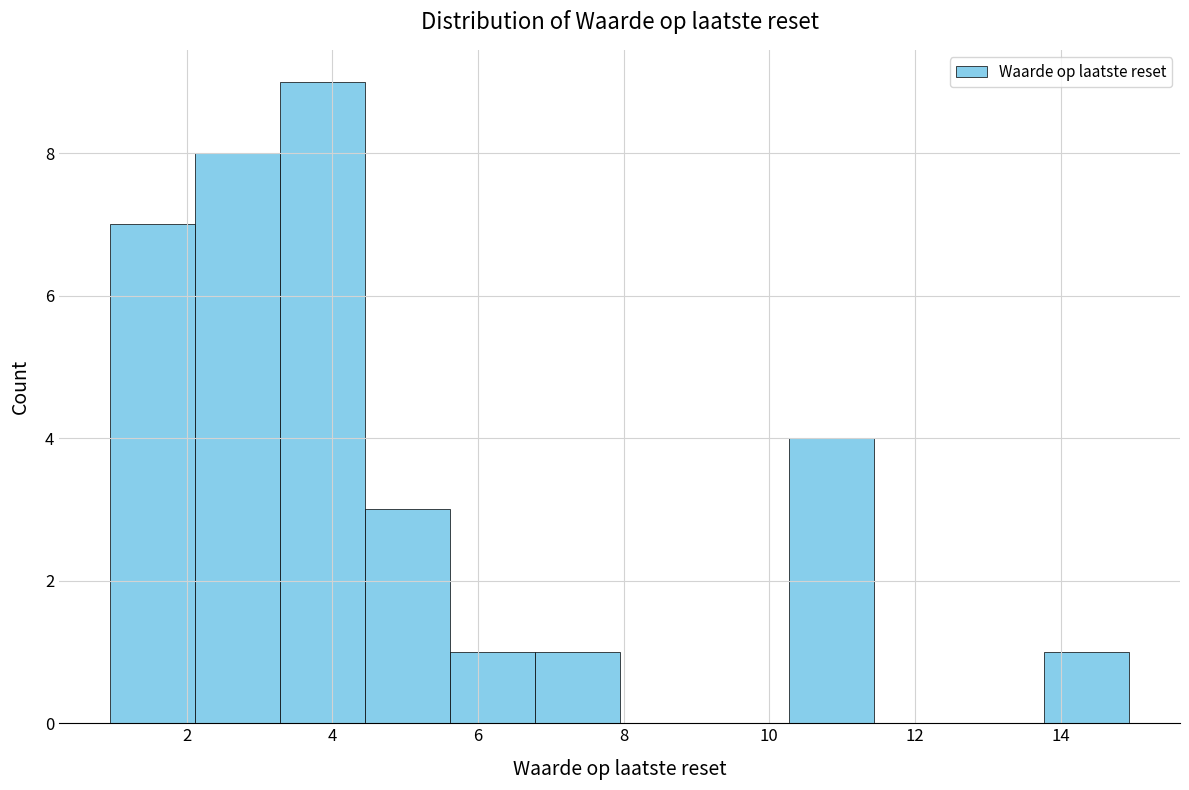

What is the height of the bar covering 2.2 to 3.2 on the x-axis? Neither the bar edges nor the heights are printed on the chart, so give them approximately, as read against the axes.

8